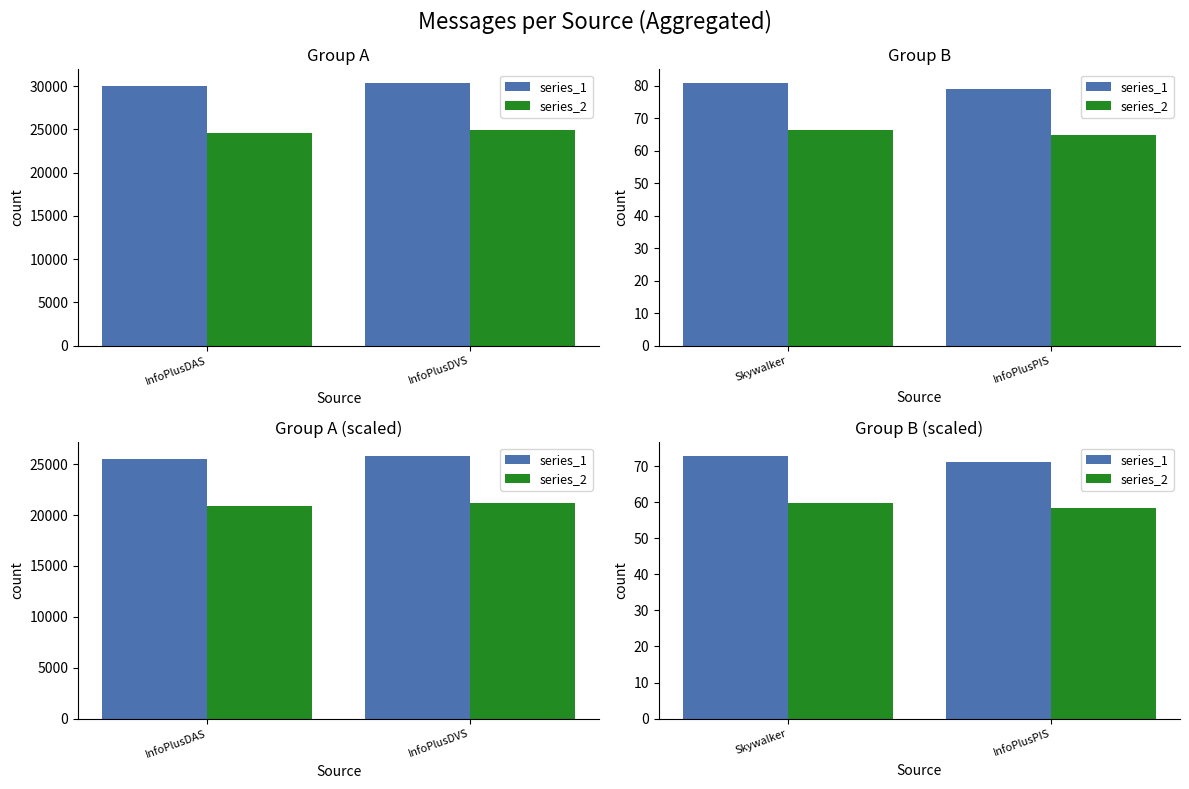

What are all the series names shown in the legend?

series_1, series_2